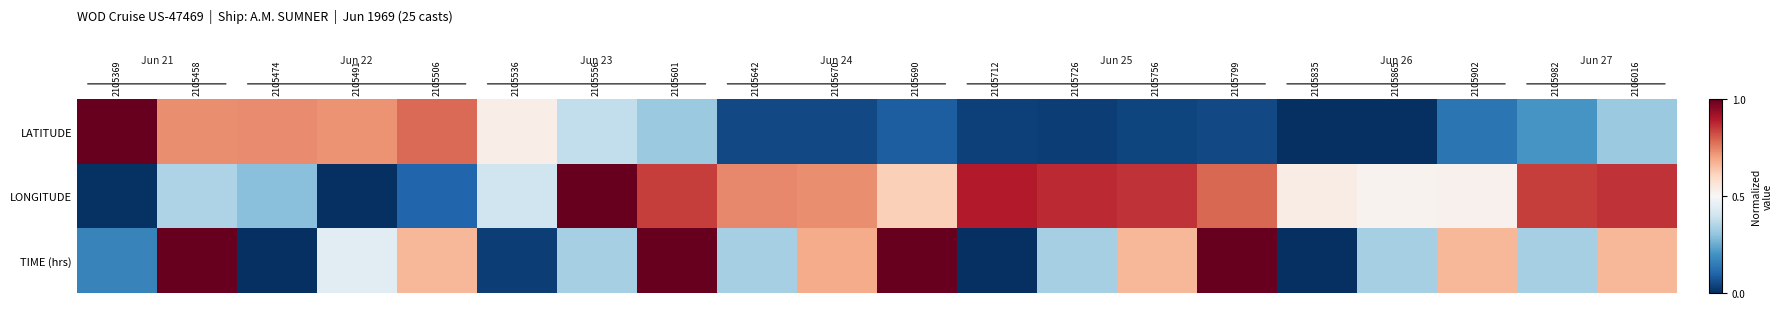

Which series changed the most between 2105556 and 2105670?

TIME (hrs)